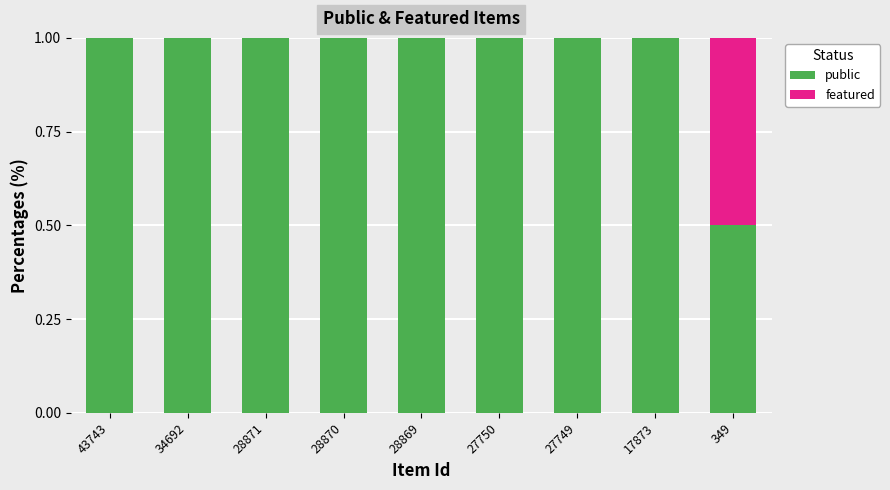

What is the sum of all public values?

8.5